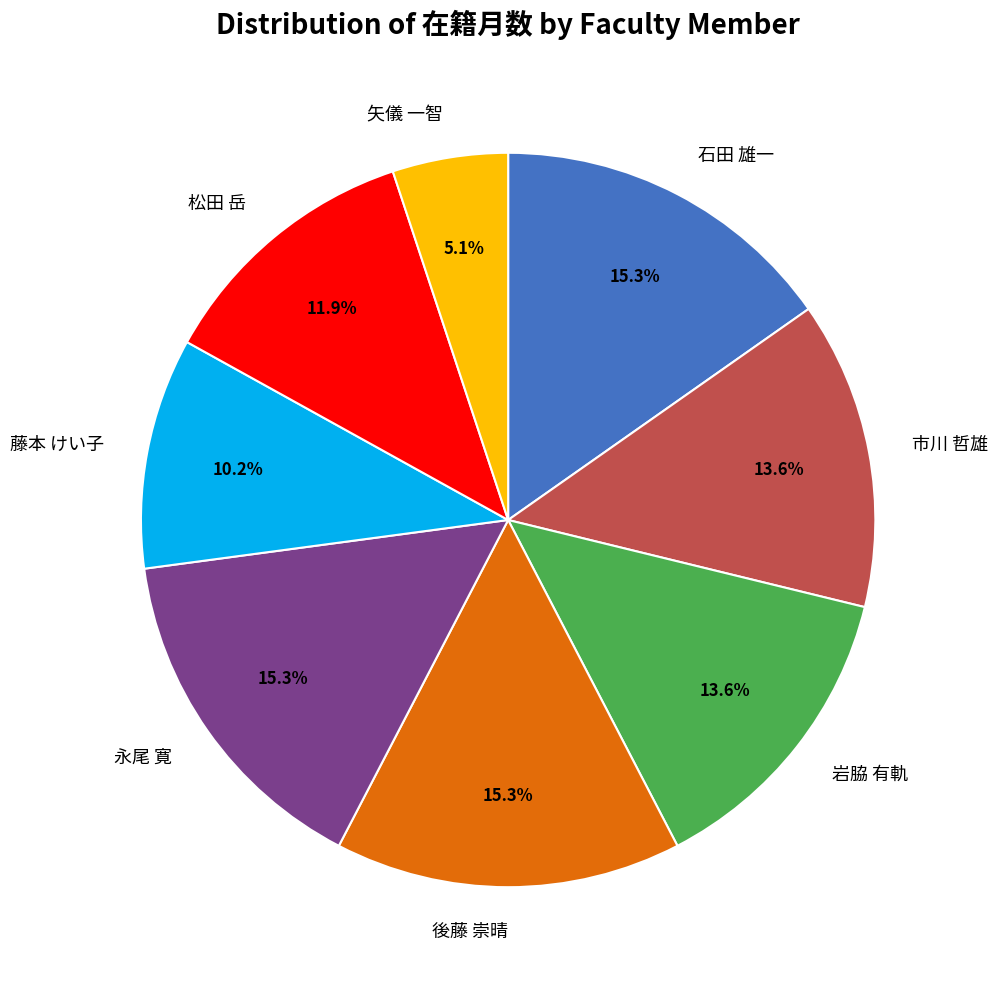

What percentage is NOT represented by 石田 雄一?

84.7%